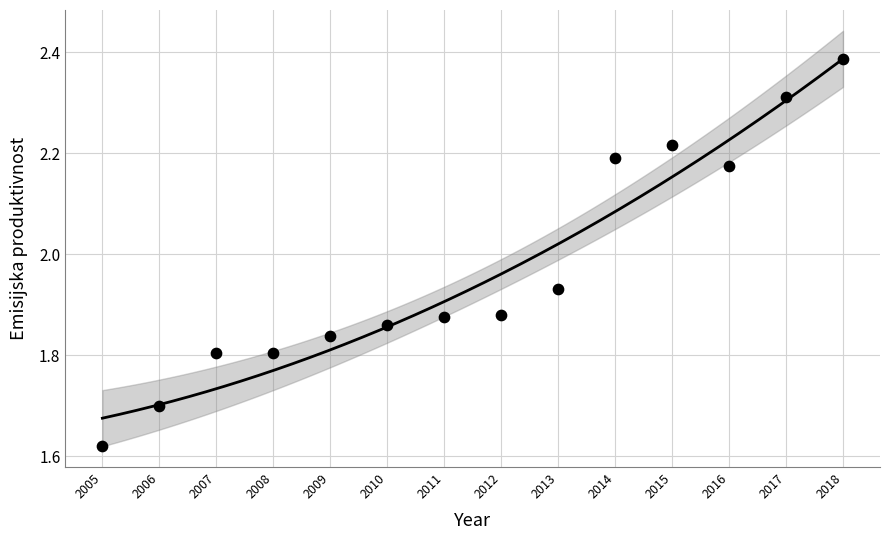

What is the range of Y values (max minus min)?

0.8